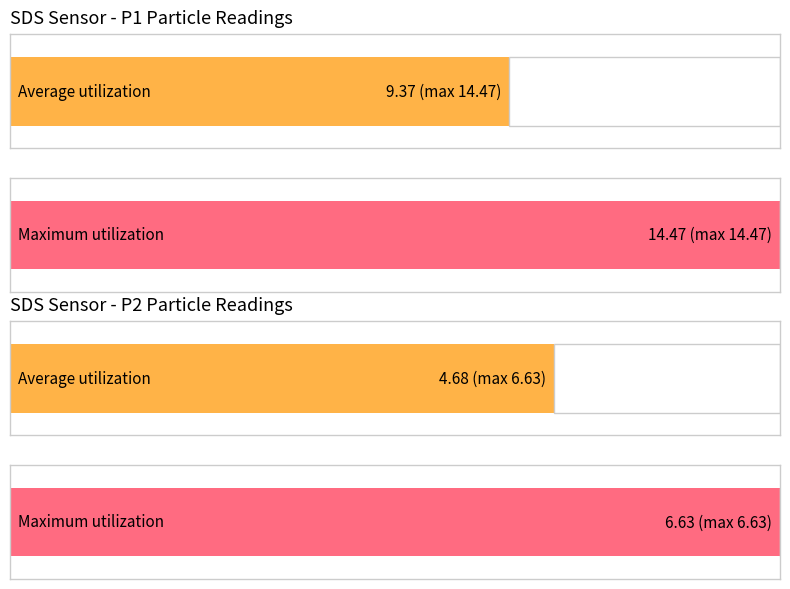

How many bars are there in each group?

2